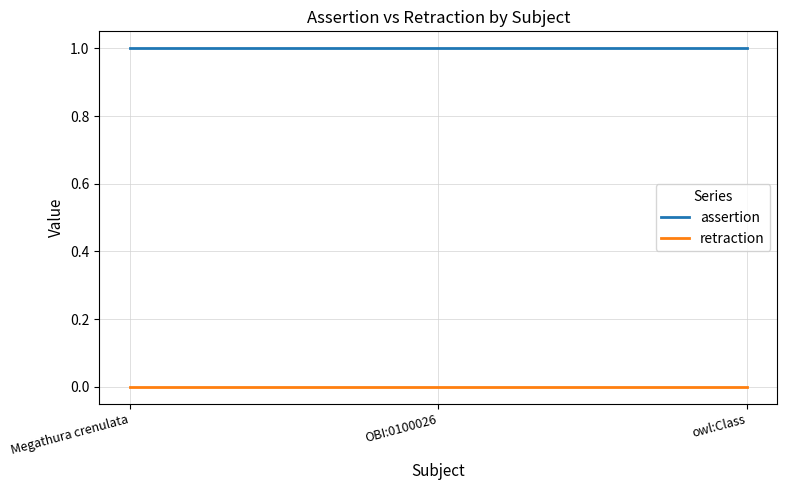

Rank the series at owl:Class from lowest to highest value.

retraction, assertion